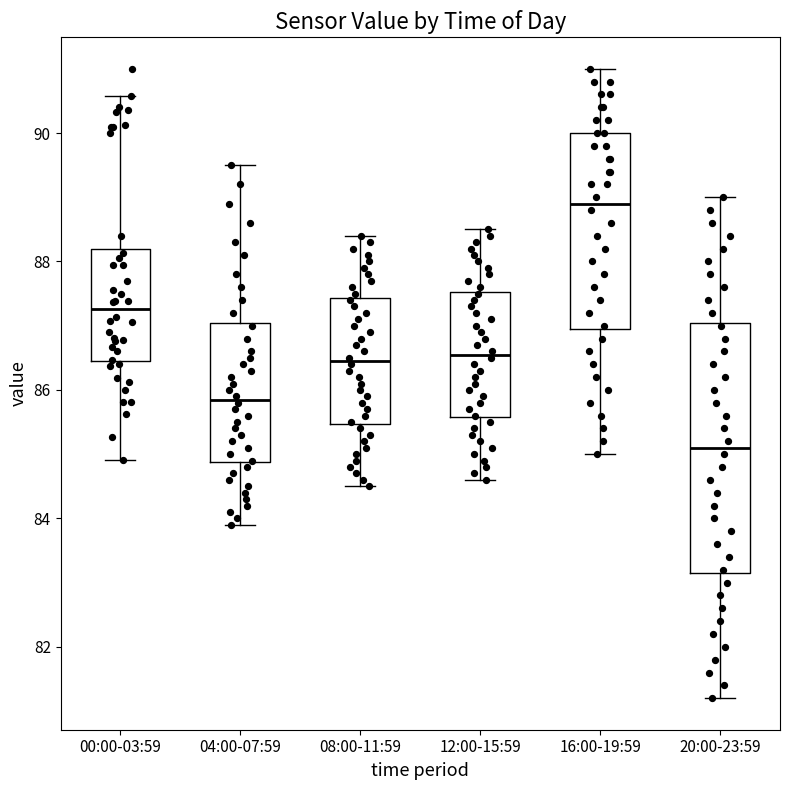

Reading left to right, read every box against the y-axis: the position of its median line, the range the box covers, and the ends of its whiskers. The values are not printed on the chart, so give them approximately, as read against the axis.

00:00-03:59: median 87.2, box 86.4 to 88.2, whiskers 85.0 to 90.6
04:00-07:59: median 85.8, box 84.8 to 87.0, whiskers 84.0 to 89.6
08:00-11:59: median 86.4, box 85.4 to 87.4, whiskers 84.6 to 88.4
12:00-15:59: median 86.6, box 85.6 to 87.6, whiskers 84.6 to 88.6
16:00-19:59: median 89.0, box 87.0 to 90.0, whiskers 85.0 to 91.0
20:00-23:59: median 85.2, box 83.2 to 87.0, whiskers 81.2 to 89.0